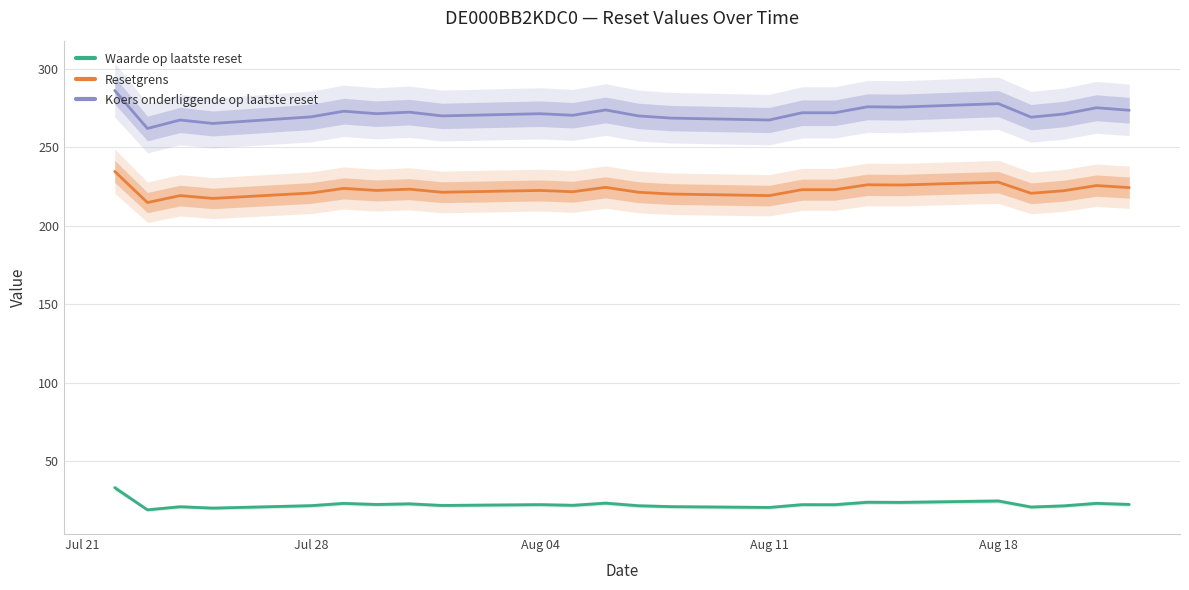

In Waarde op laatste reset, how many points are lower than both neighbors (excluding endpoints)?

9